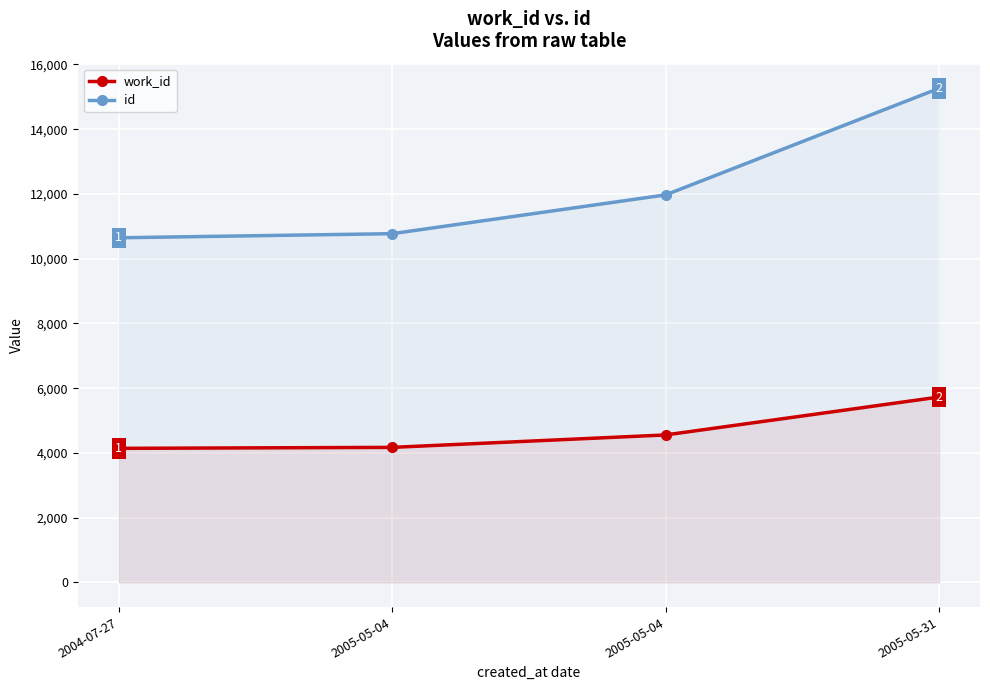

The value of id at 2005-05-04 is 11971. True or false?

True